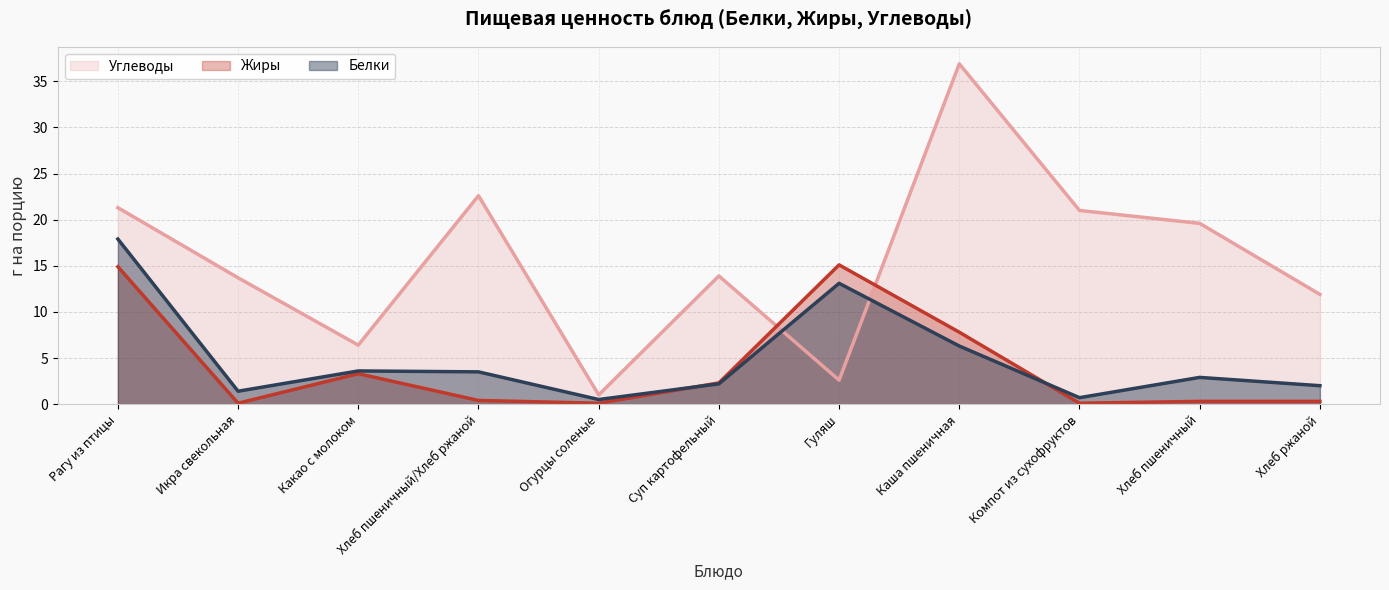

What is the difference between the highest and lowest values at Хлеб пшеничный?

19.3